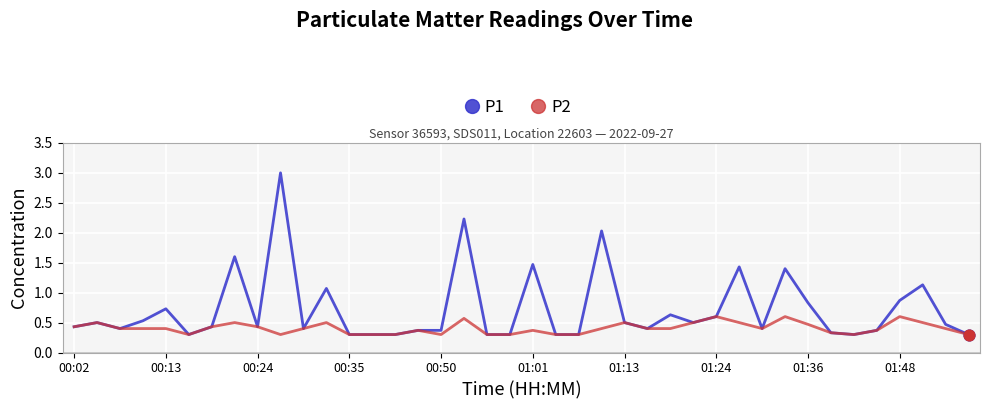

At how many categories does at least one series exceed 2?

3